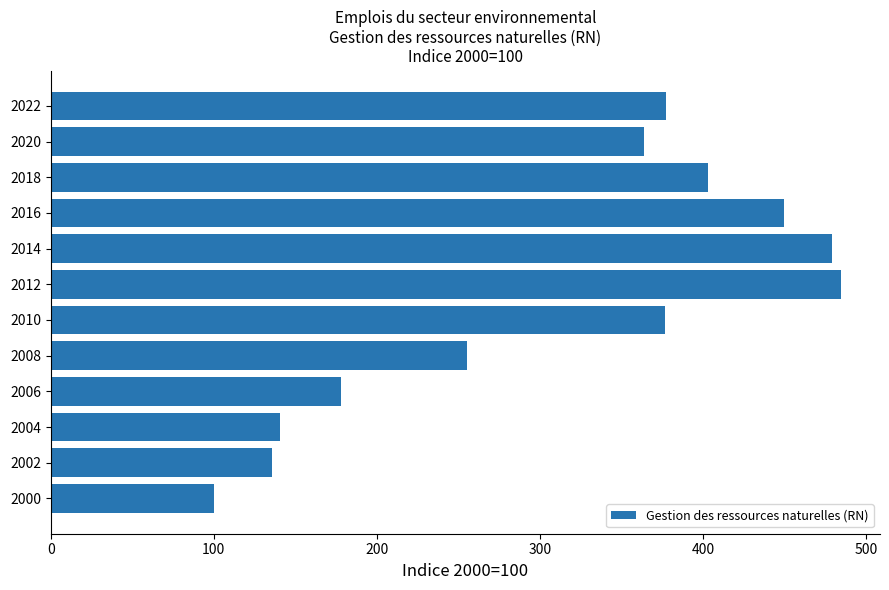

At which category does the chart reach its minimum across all series?

2000